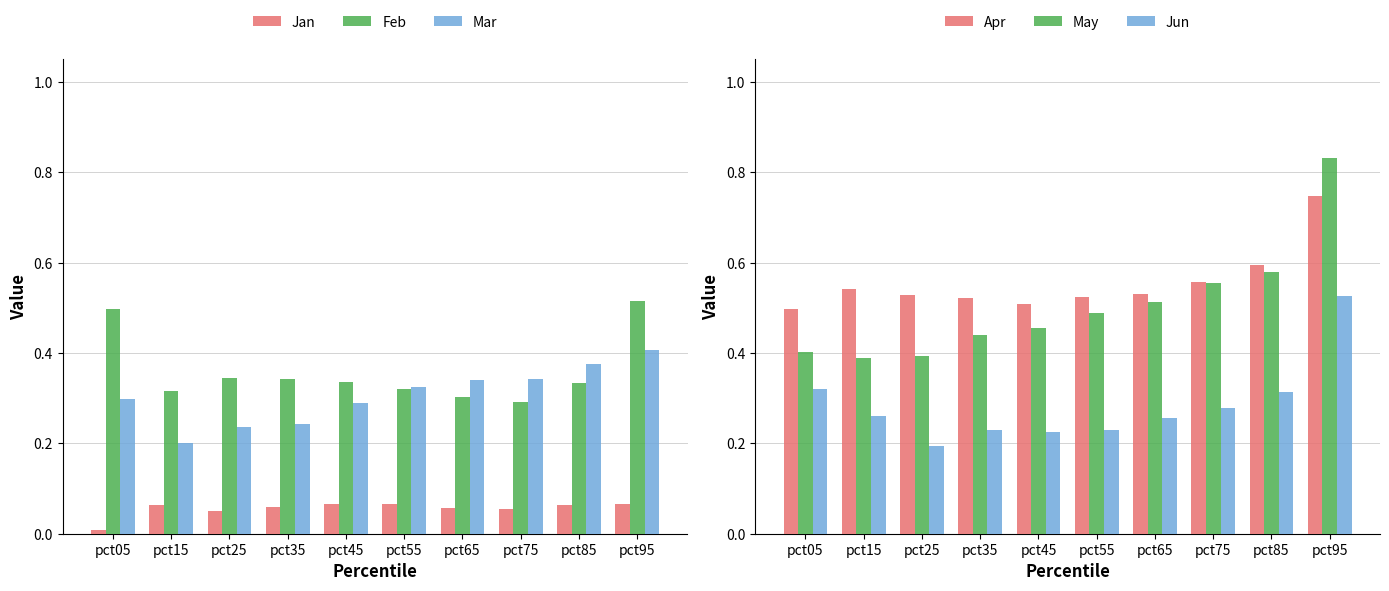

What is the value of the Apr bar at the 6th from the left?

0.5